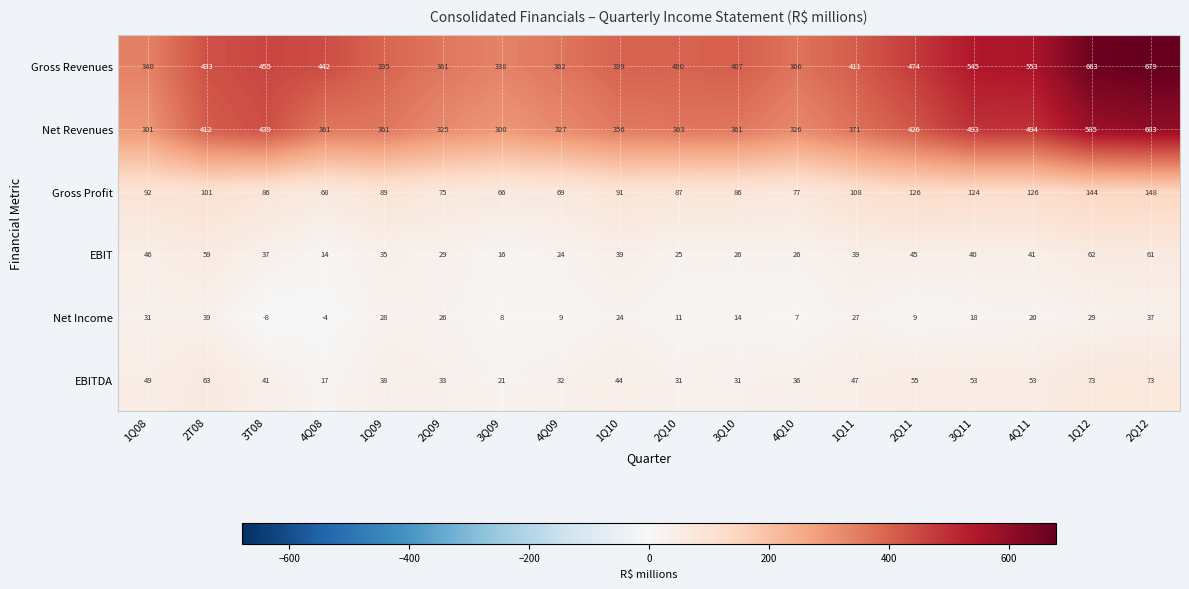

Between 1Q10 and 3Q11, which series saw the biggest shift?

Gross Revenues